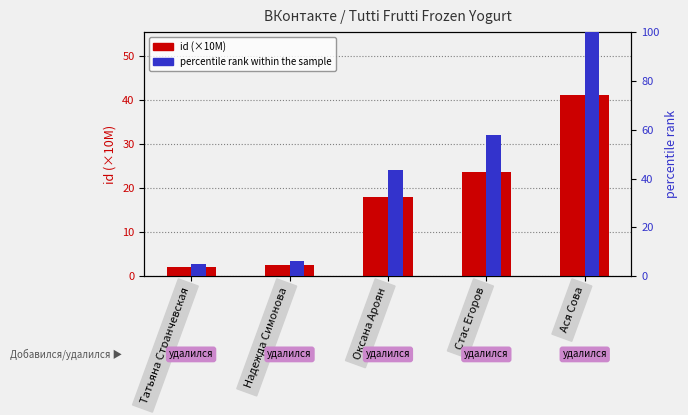

Reading left to right, what are all the values shown in this chart?

id (×10M): Татьяна Странчевская=2.1	Надежда Симонова=2.6	Оксана Ароян=17.9	Стас Егоров=23.7	Ася Сова=41.0
percentile rank within the sample: Татьяна Странчевская=5.1	Надежда Симонова=6.3	Оксана Ароян=43.6	Стас Егоров=57.9	Ася Сова=100.0